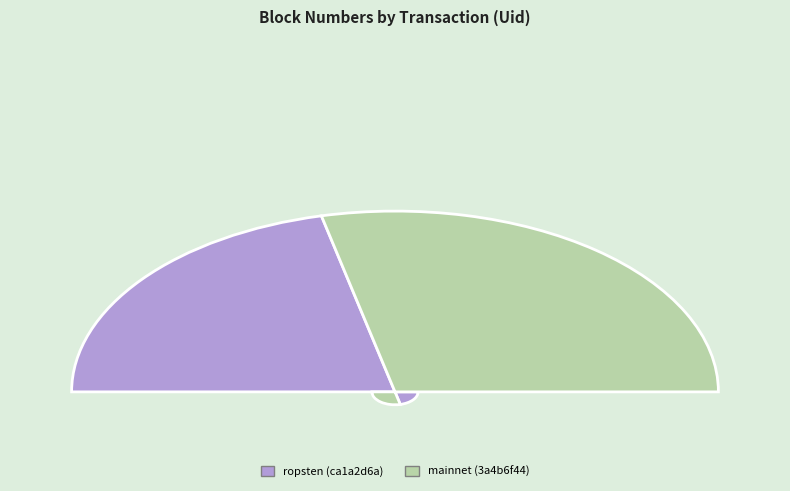

To the nearest percent, what portion does 3a4b6f44-ee74-11e9-b790-ca06f09d33b7 represent?

57%